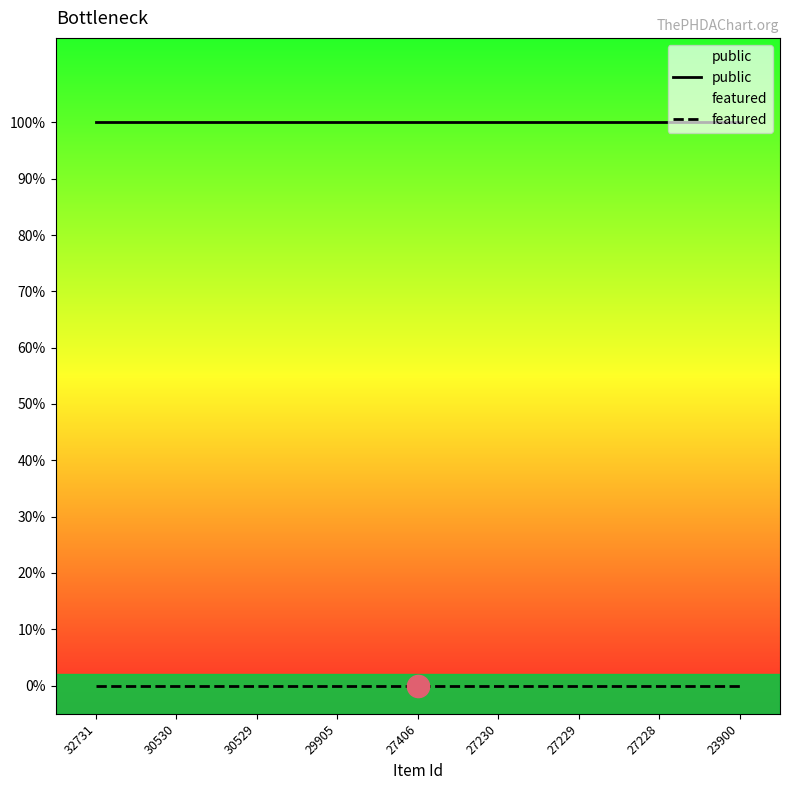

Reading right to left, extract all data points from this chart.

public: 1	1	1	1	1	1	1	1	1
featured: 0	0	0	0	0	0	0	0	0